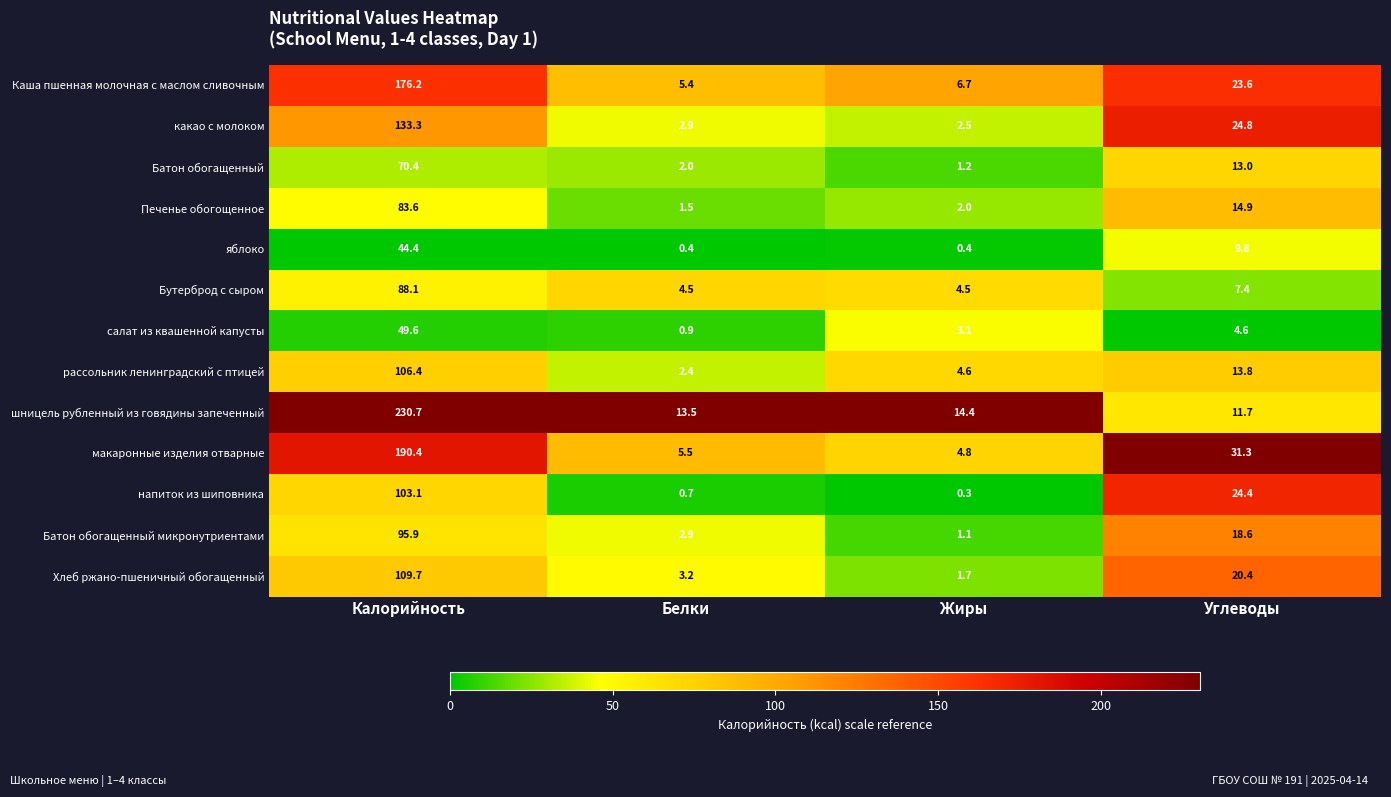

Is it true that шницель рубленный из говядины запеченный equals 230.7 at Калорийность?

True